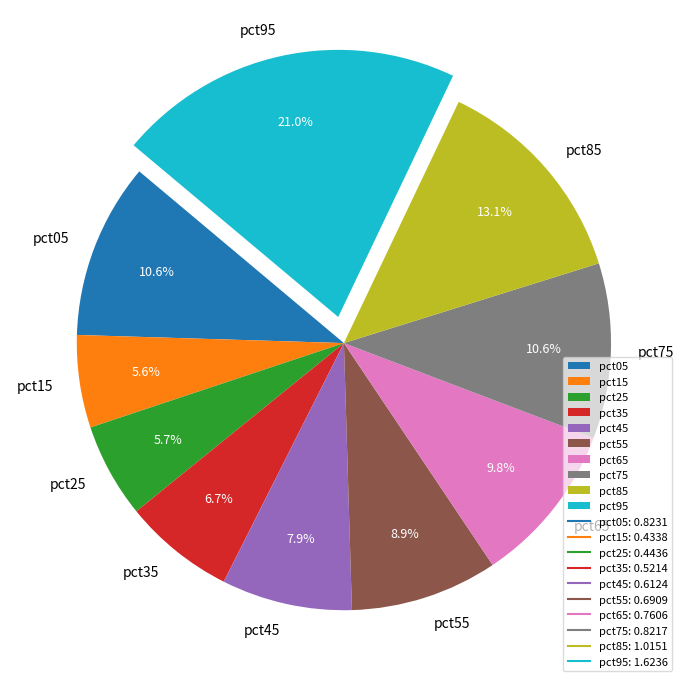

Which slice is the largest?

pct95